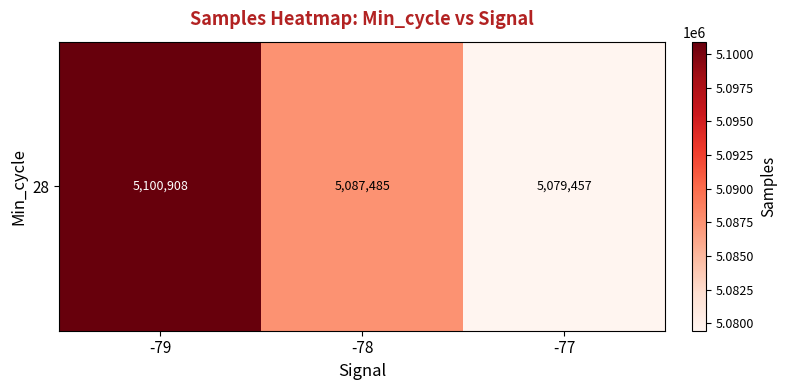

What is the approximate value at -77?

5079457.0